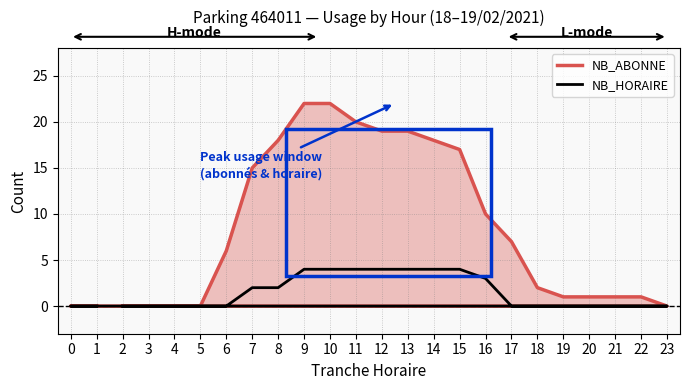

True or false: NB_ABONNE and NB_HORAIRE intersect in this chart.

False